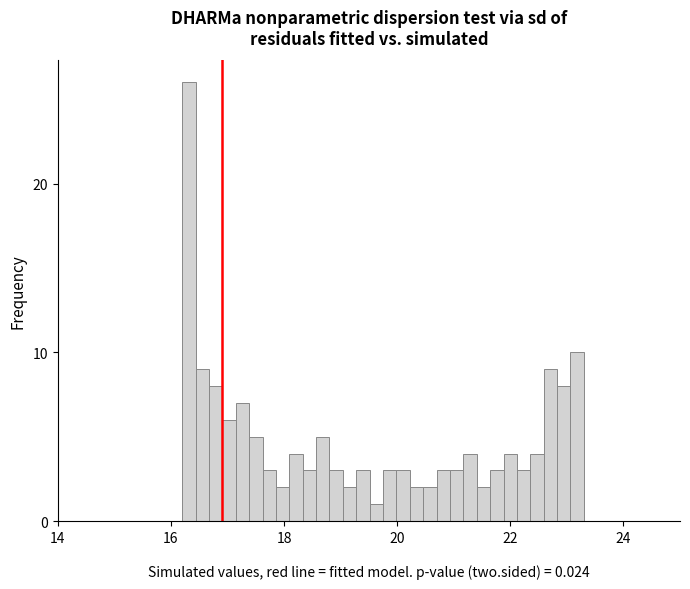

Read against the x-axis, roughly where is the centre of the tallest bar?

16.4